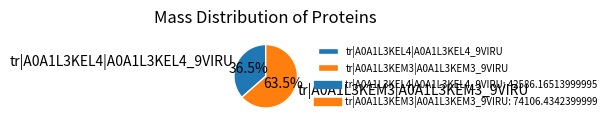

To the nearest percent, what is the combined percentage of tr|A0A1L3KEM3|A0A1L3KEM3_9VIRU and tr|A0A1L3KEL4|A0A1L3KEL4_9VIRU?

100%